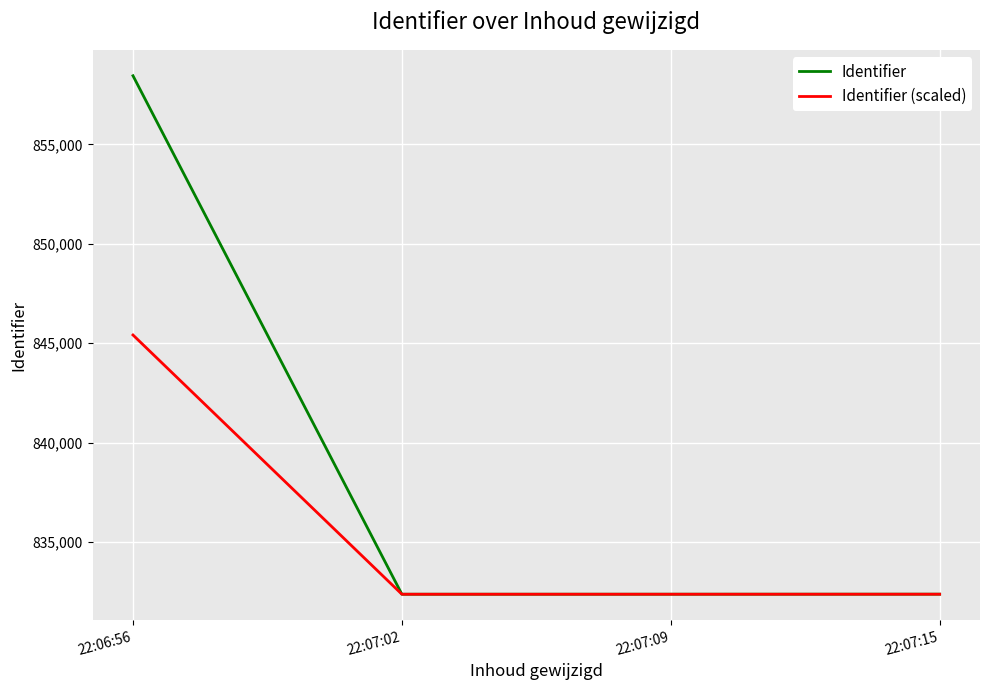

Which label corresponds to the largest value in the chart?

22:06:56